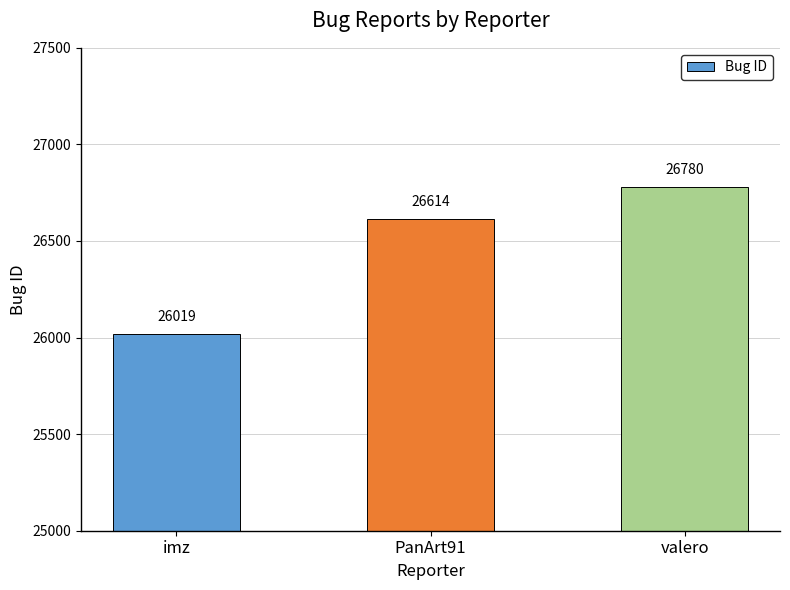

Rank the categories by value from lowest to highest.

imz, PanArt91, valero